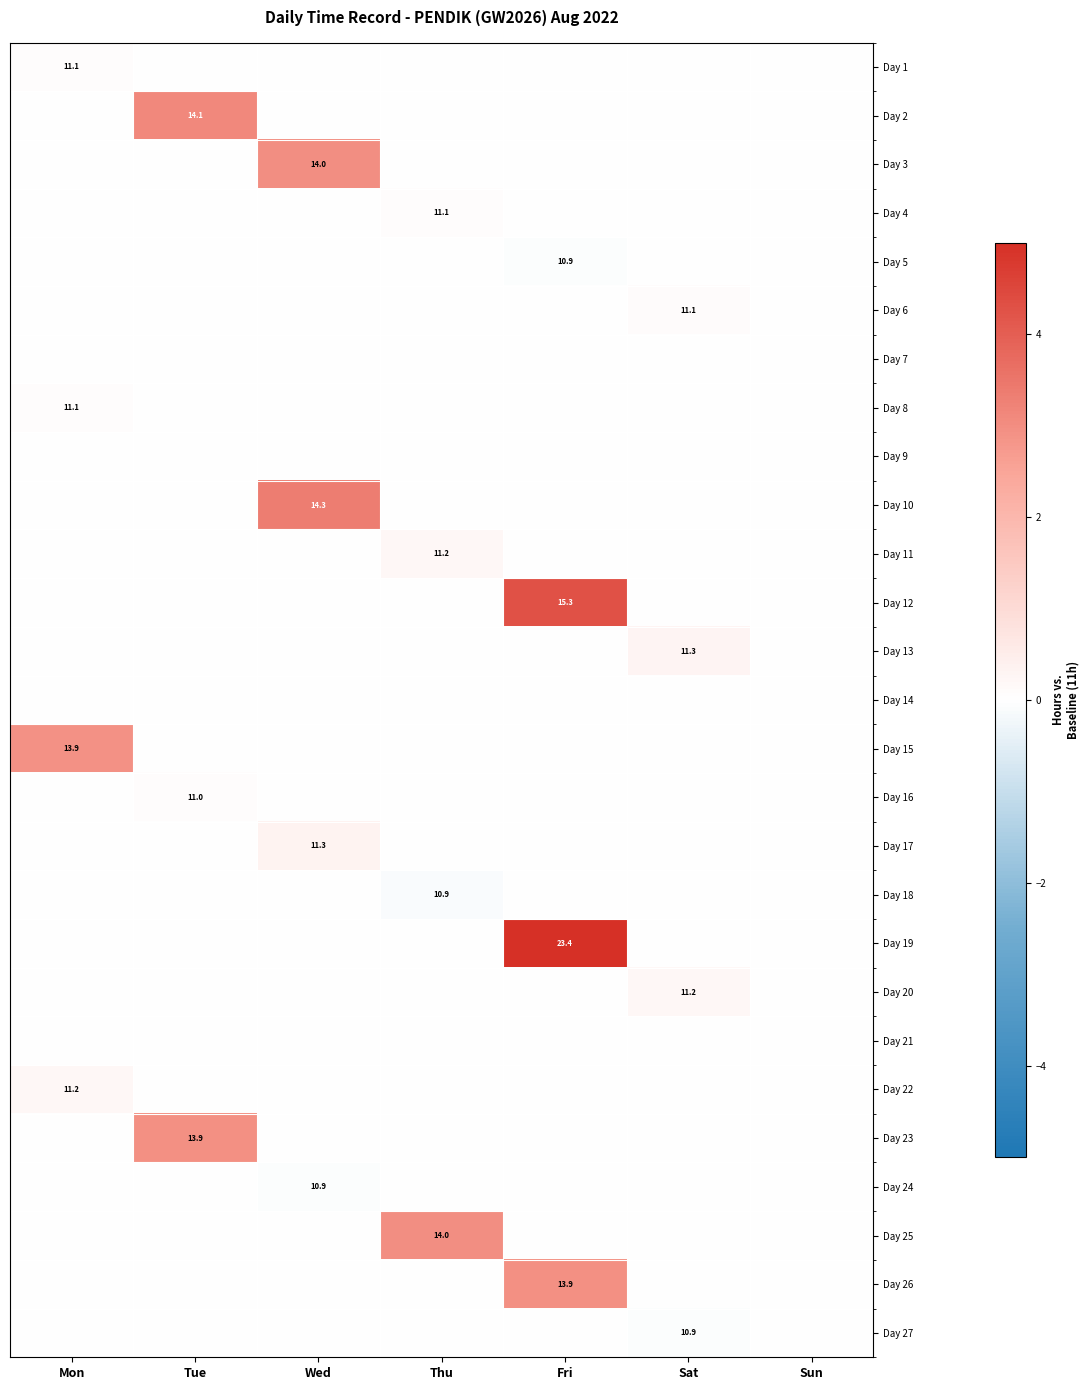

The Day 13 series shows 11.3 at Sat. True or false?

True